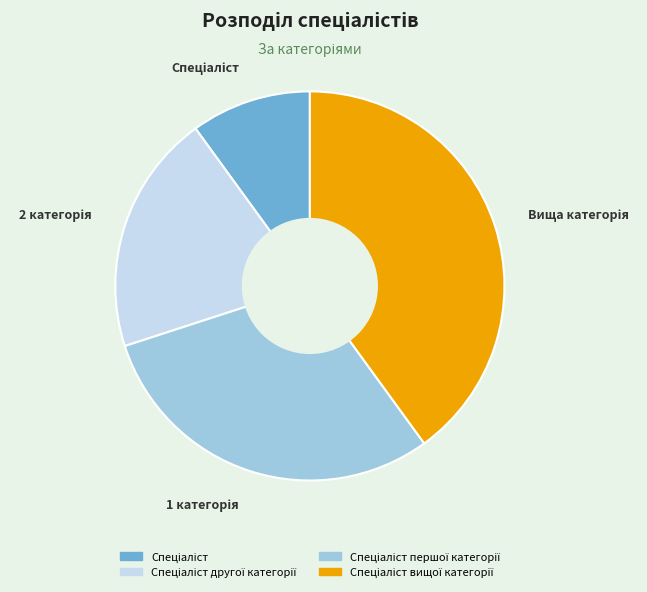

Does any single category account for the majority?

No